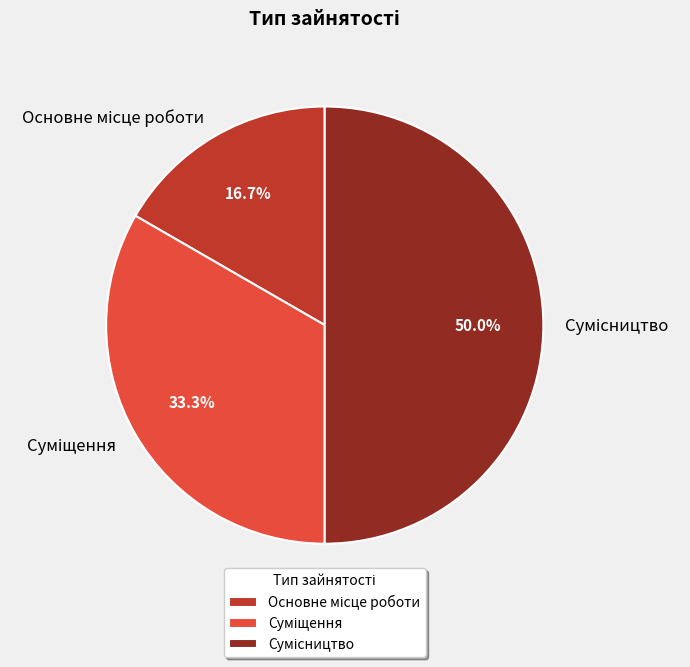

Does any single category account for the majority?

No